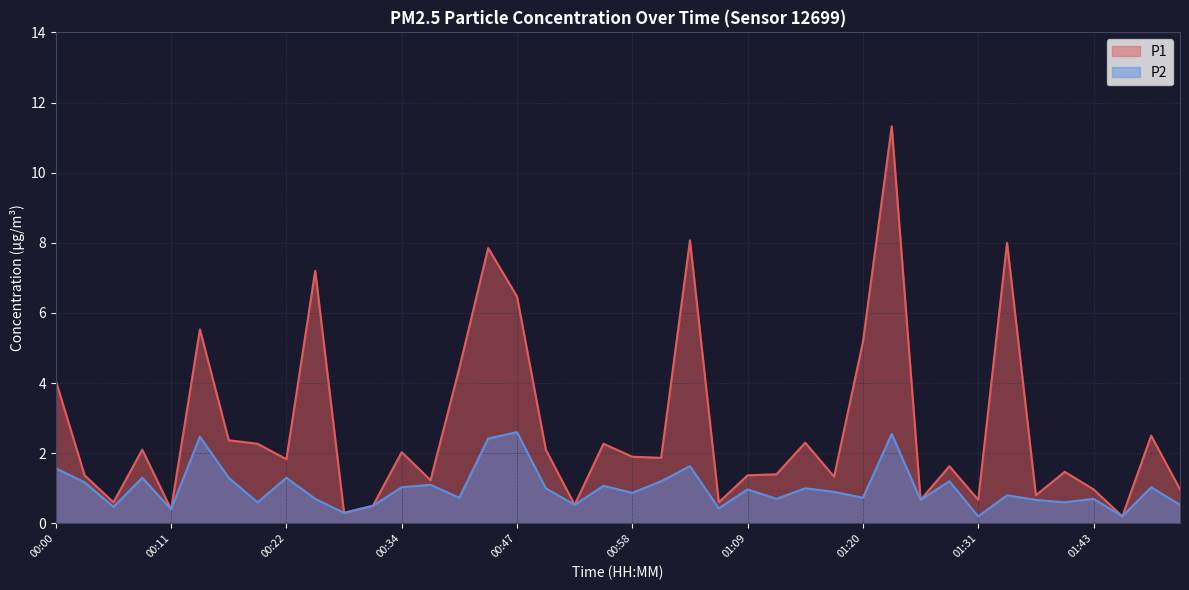

True or false: P1 and P2 cross at least once.

False